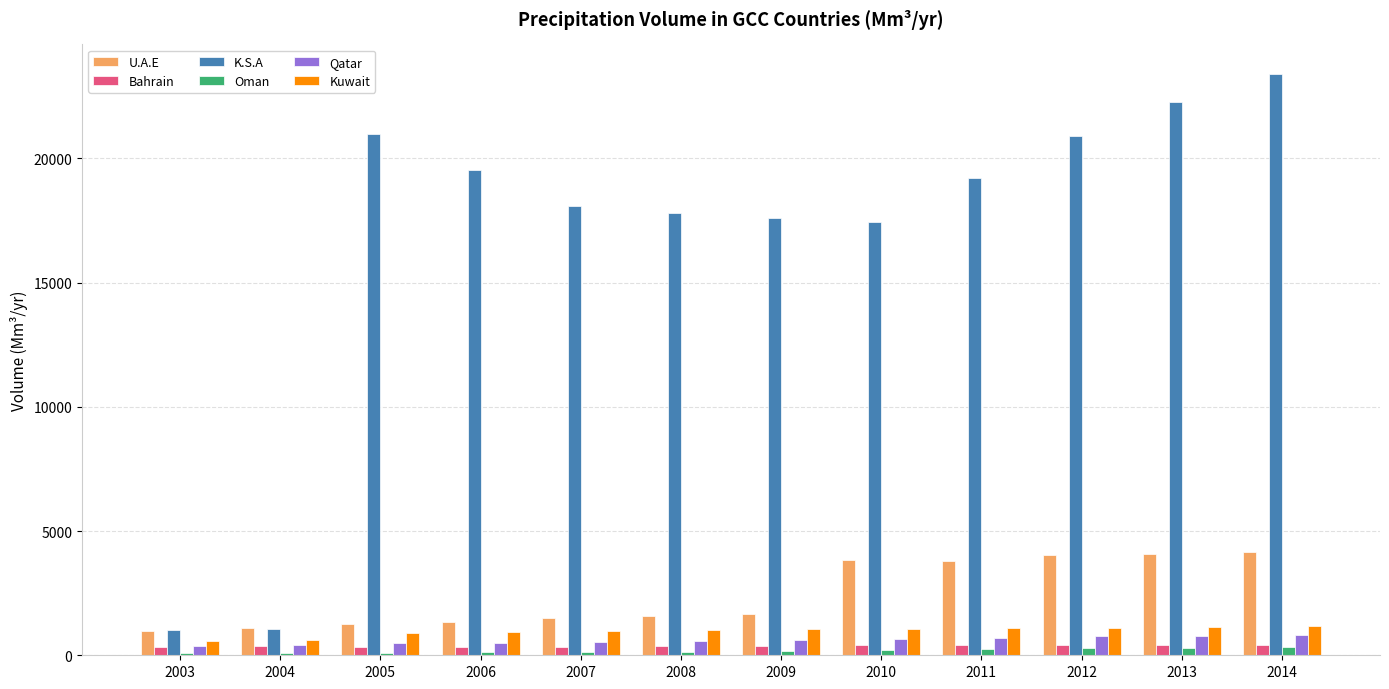

Which series has the largest range (max minus min)?

K.S.A